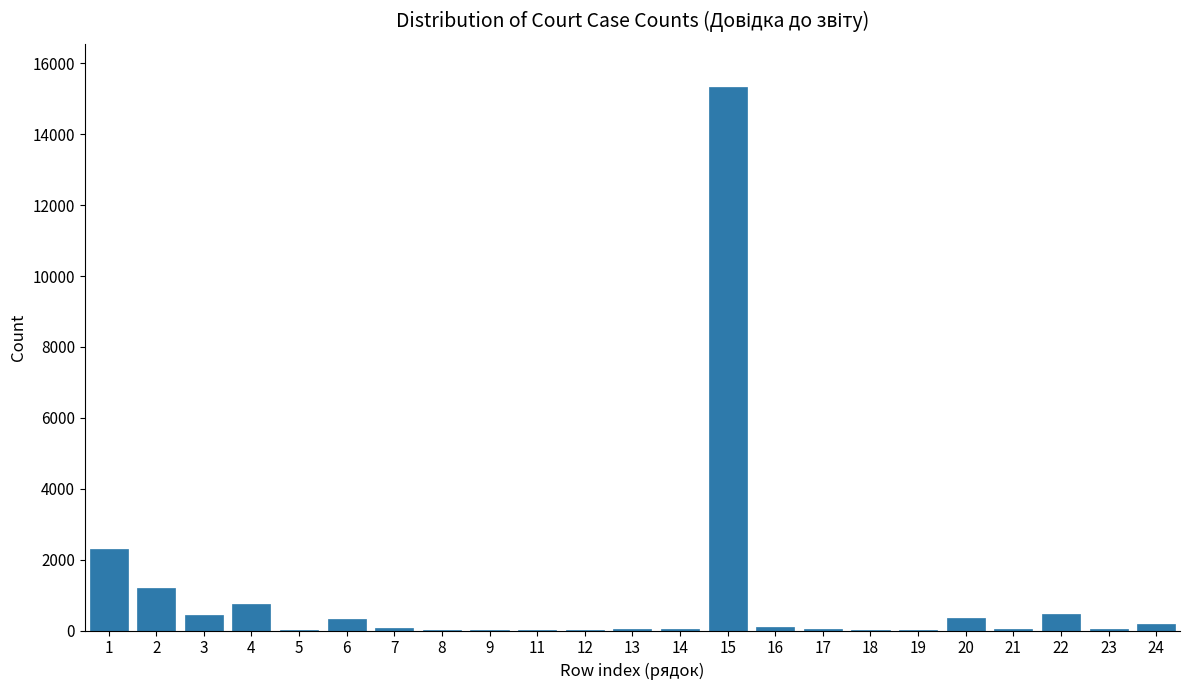

What is the maximum value shown in the chart?

15331